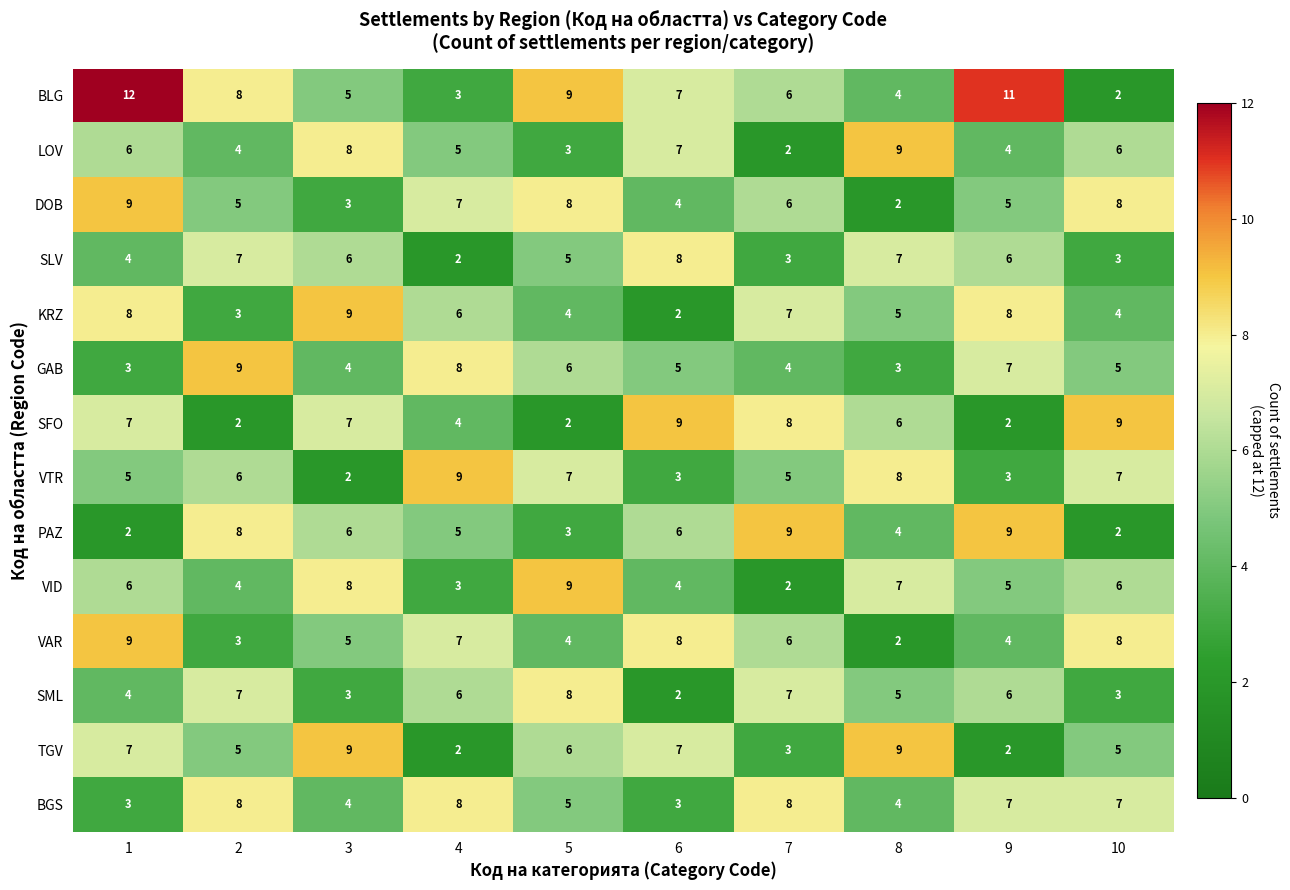

Which series has the largest total across all categories?

BLG